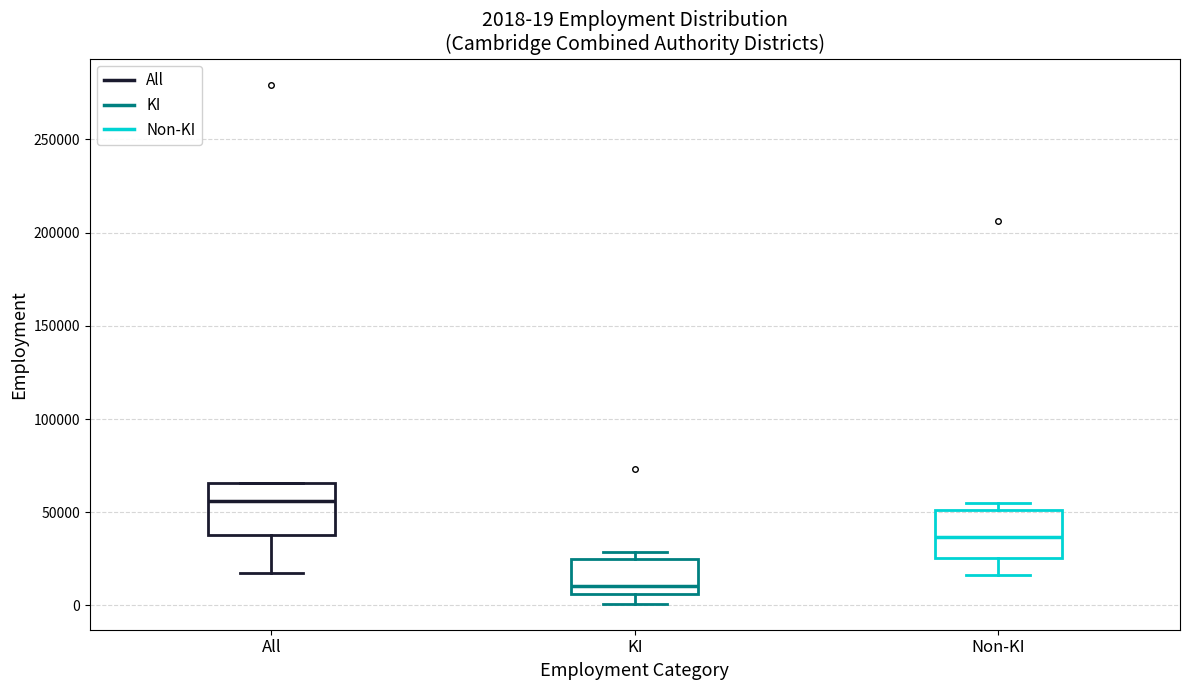

Which box has the highest median line?

All